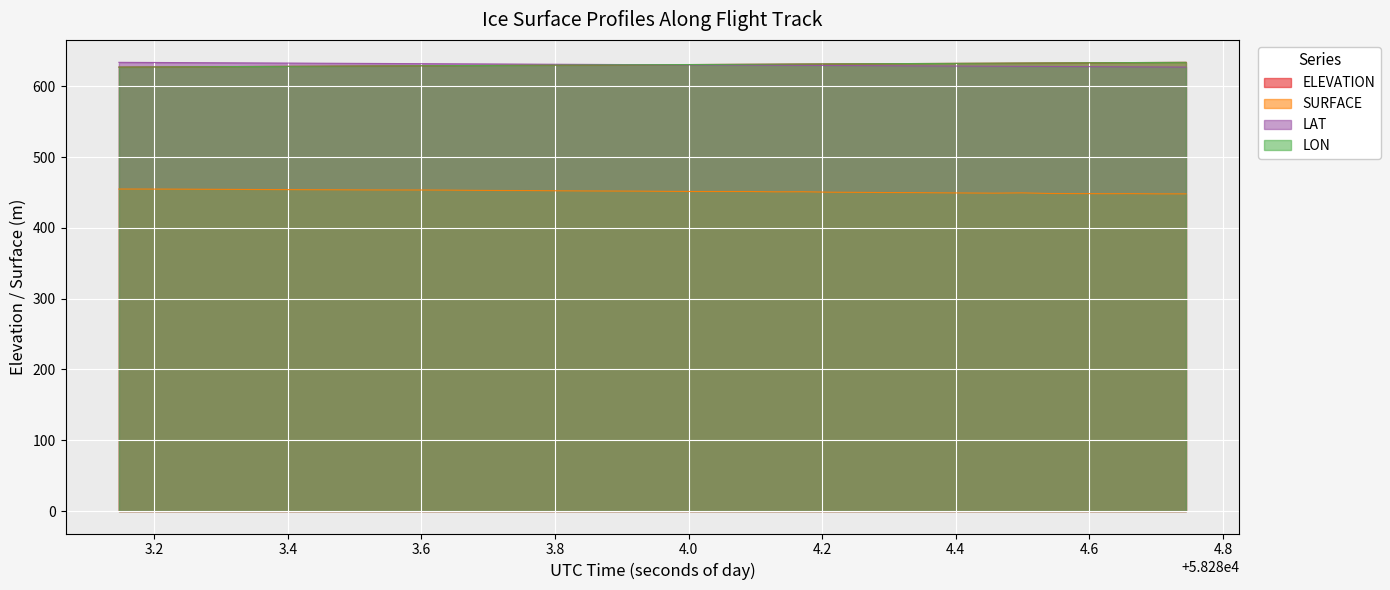

Which category has the lowest value across all series?

58284.7037